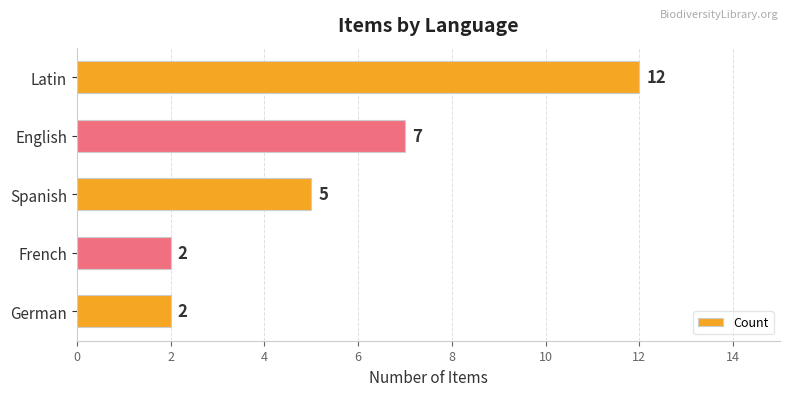

True or false: the data shows 2 at Spanish.

False